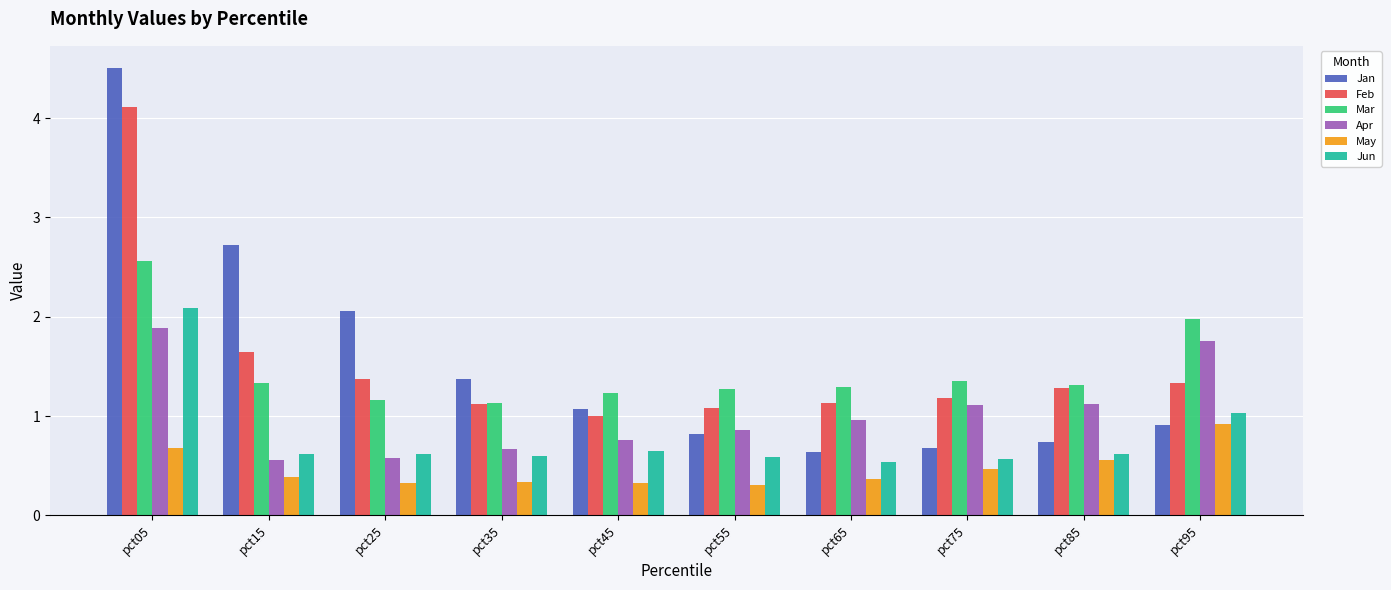

What is the minimum value shown in the chart?

0.3